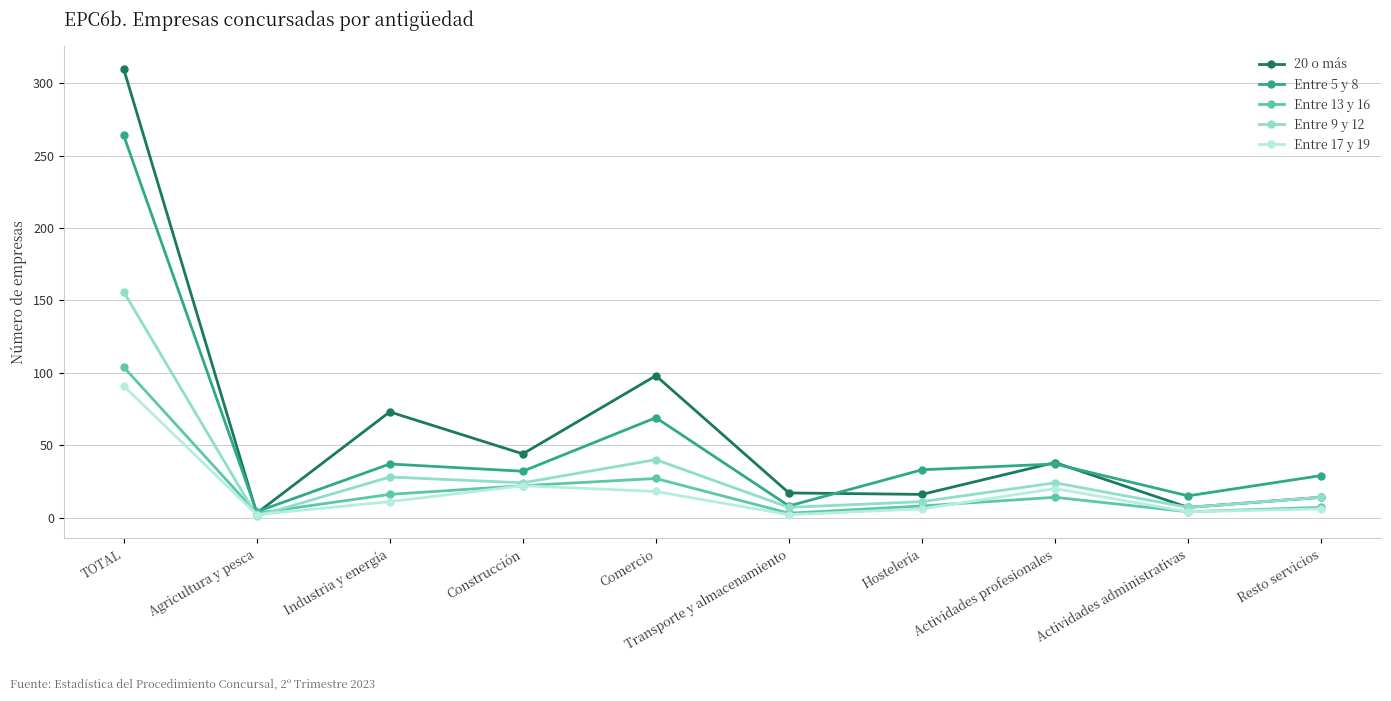

What is the label of the 4th point from the right?

Hostelería